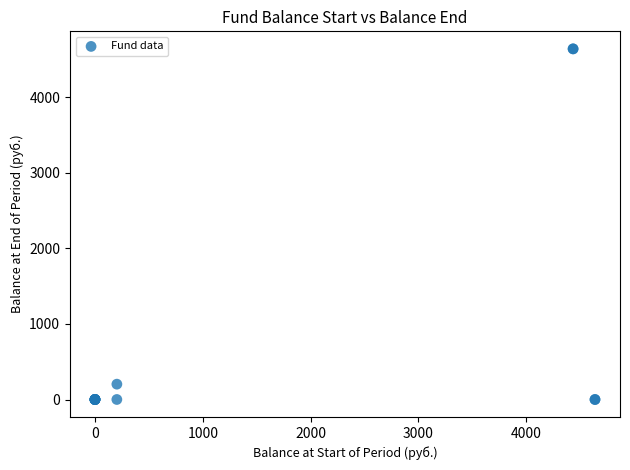

What Y value in the scatter plot is closest to 2318?

202.9